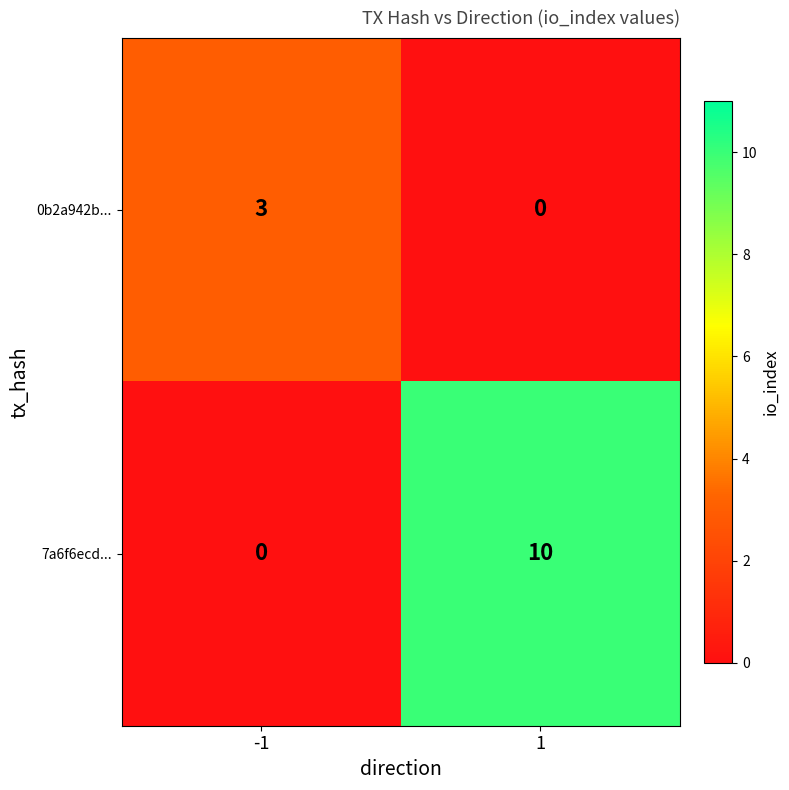

Rank the series by their maximum value, from lowest to highest.

0b2a942b..., 7a6f6ecd...